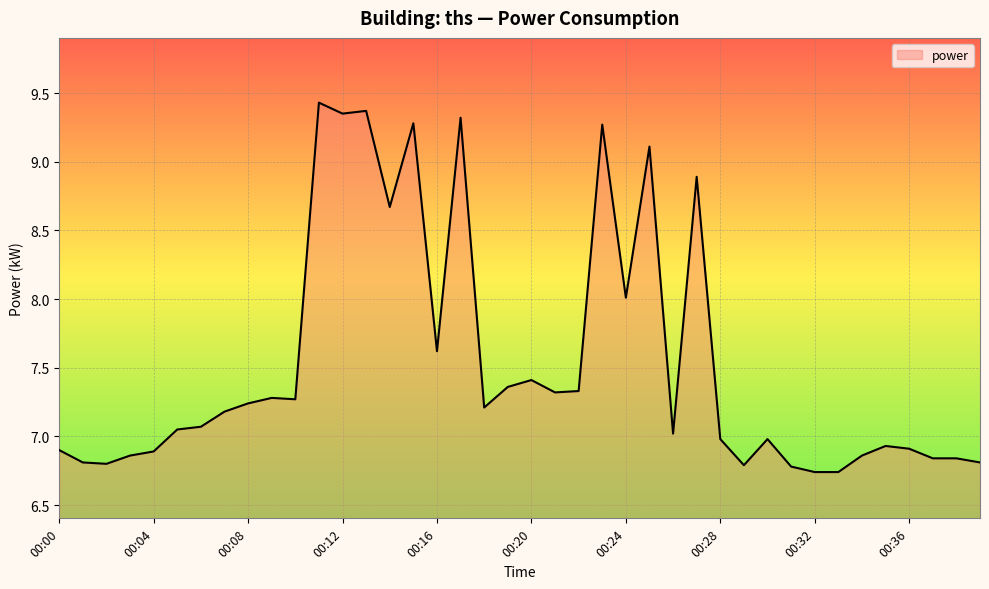

What is the maximum value shown in the chart?

9.4